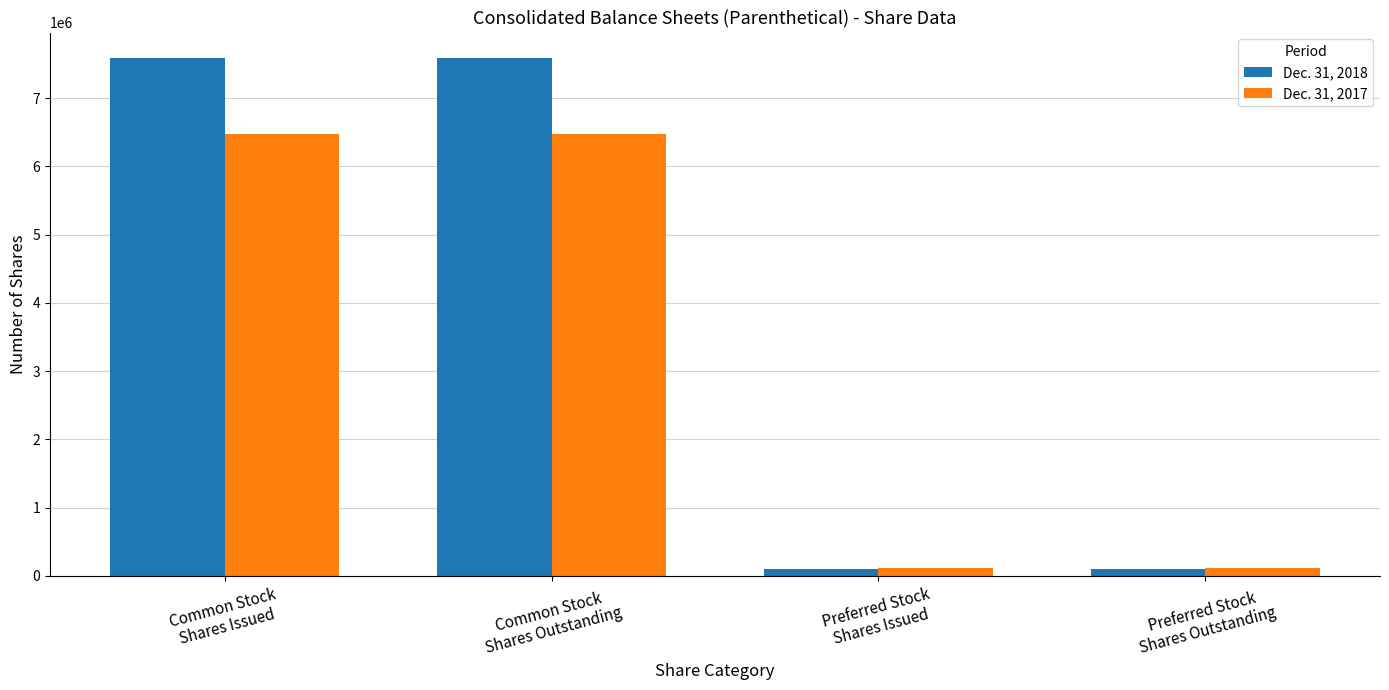

True or false: Dec. 31, 2017 has a value of 2394116 at Common Stock
Shares Issued.

False